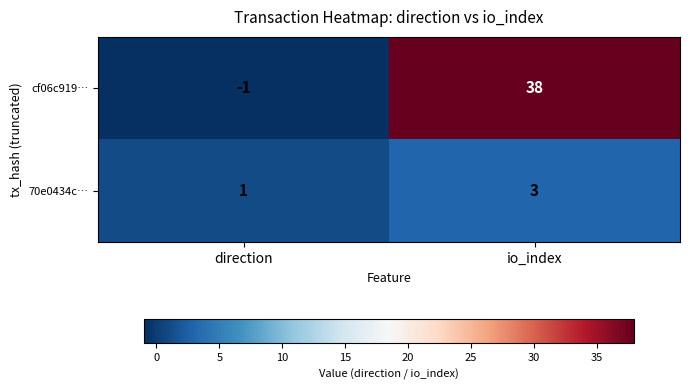

Between direction and io_index, which series saw the biggest shift?

cf06c919…